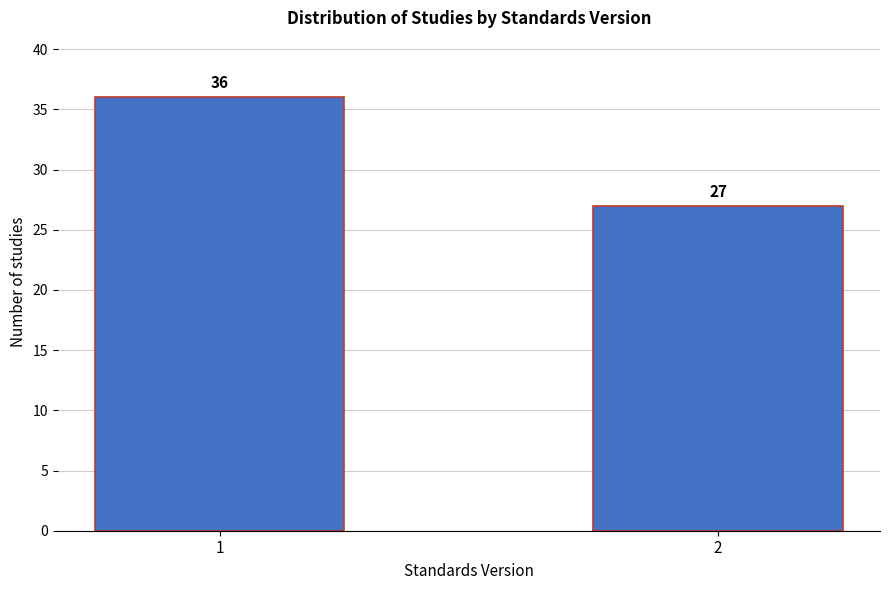

Reading left to right, what are all the values shown in this chart?

1=36	2=27